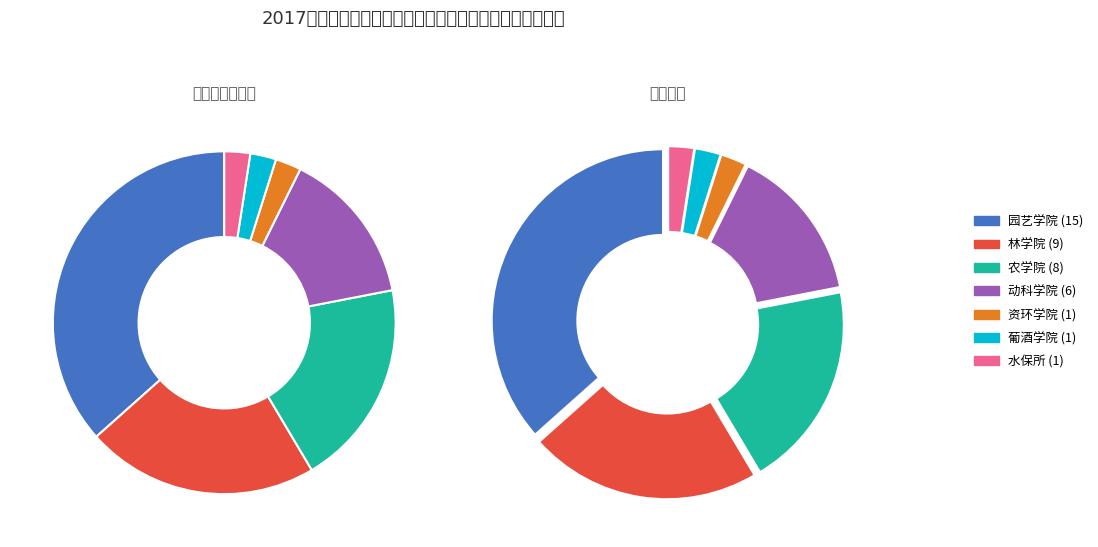

What is the change in value from 动科学院 to 水保所?

-5